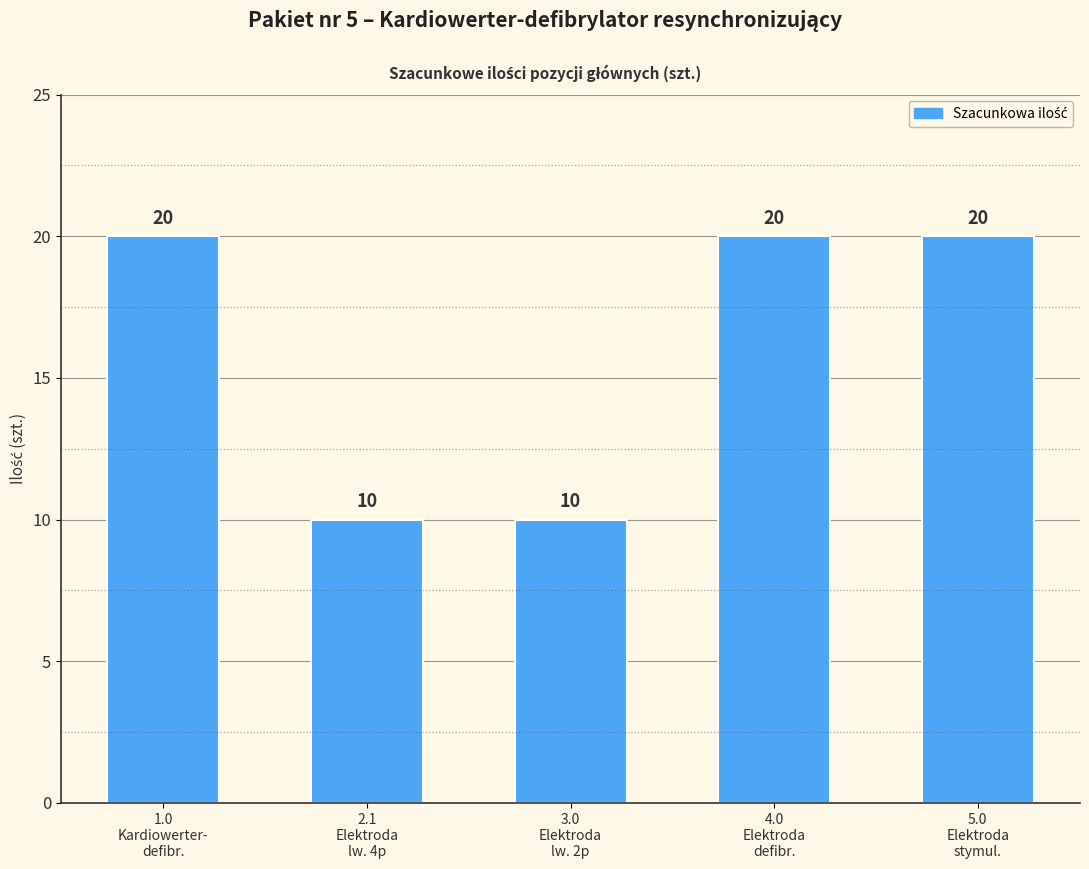

What is the change in value from 1.0
Kardiowerter-
defibr. to 3.0
Elektroda
lw. 2p?

-10